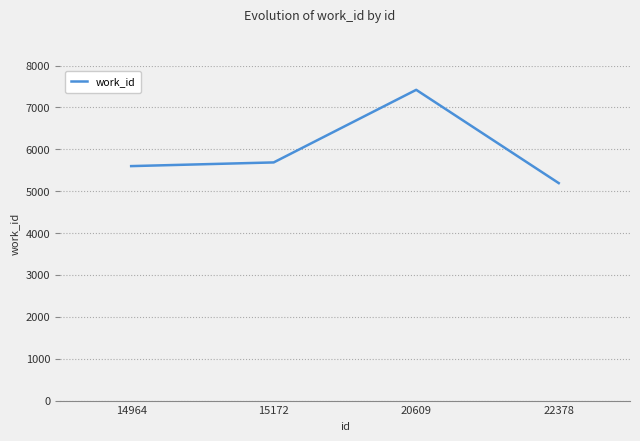

What is the difference between the values at 14964 and 15172?

88